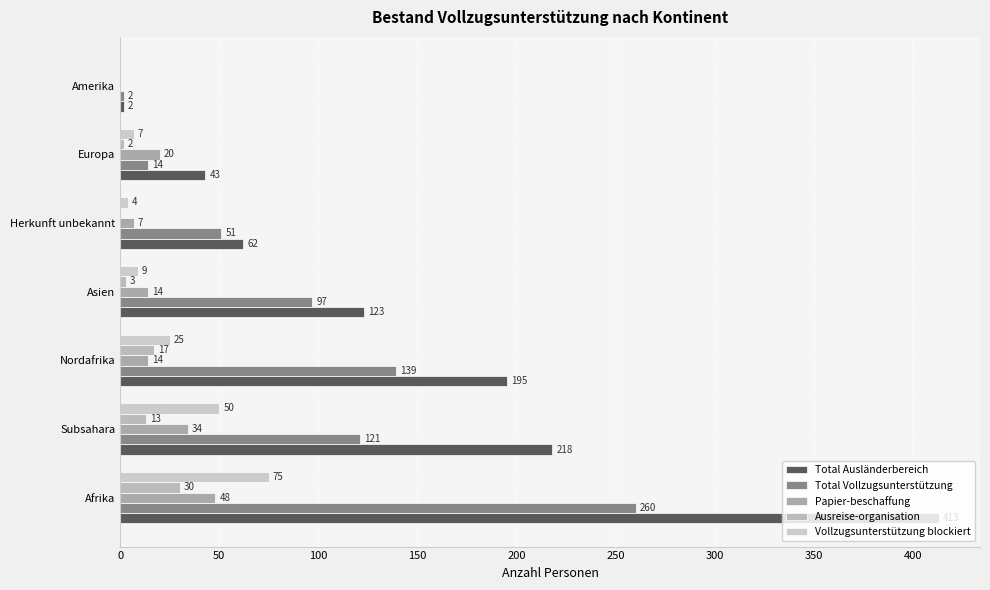

How many bars are there in total?

35